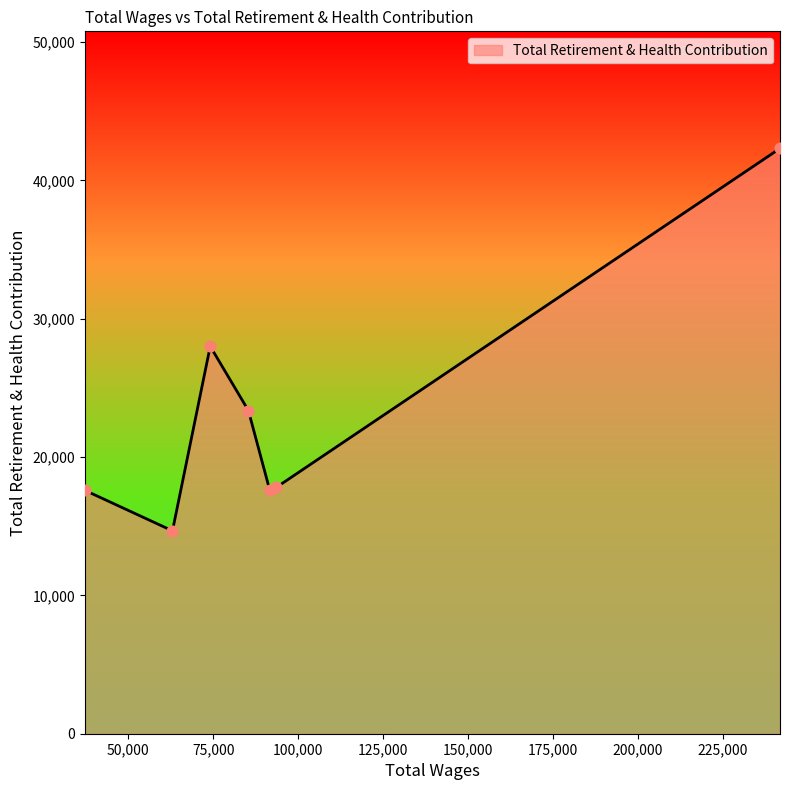

What is the greatest value displayed?

42321